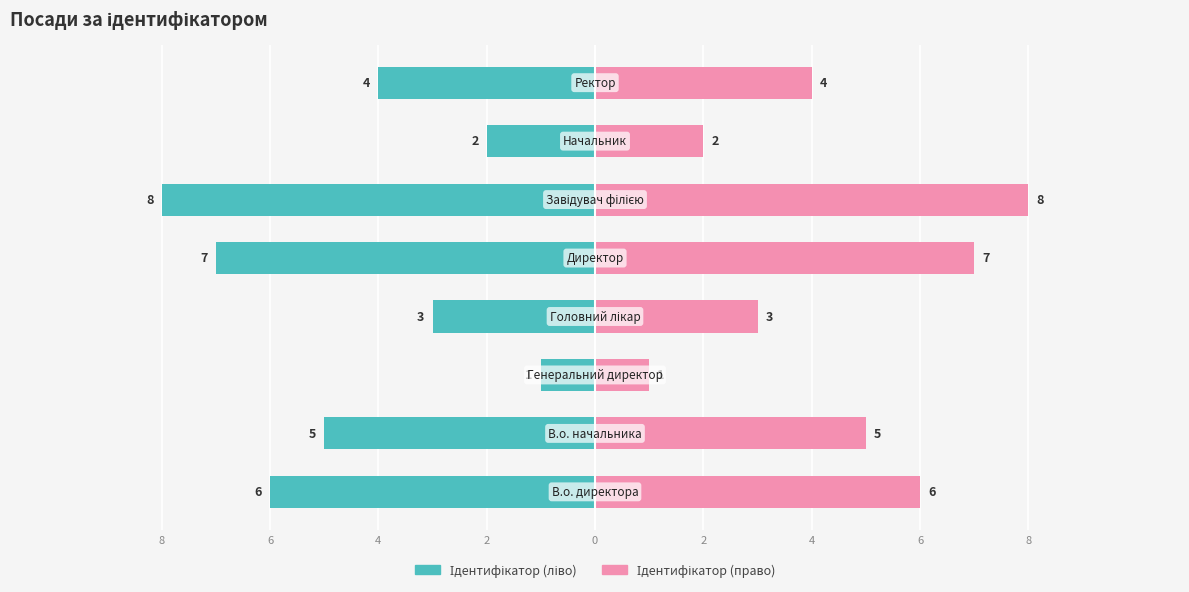

How many Ідентифікатор (ліво) values are between -6 and -2?

5